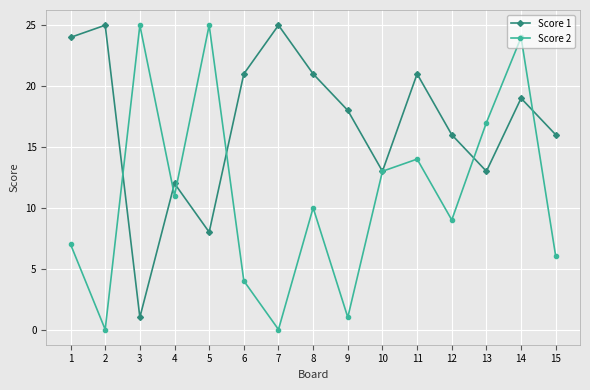

What is the value of the Score 2 point at the 3rd from the left?

25